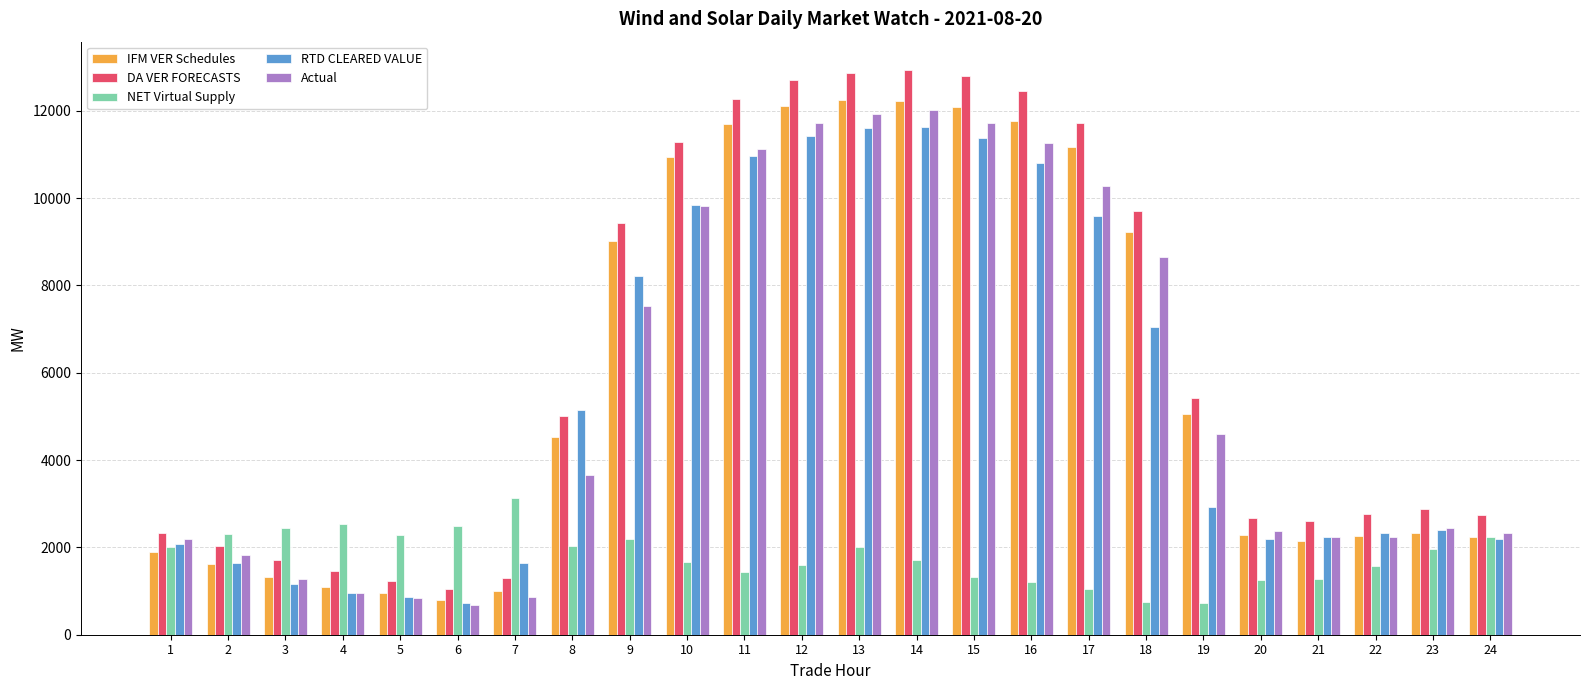

The value of DA VER FORECASTS at 13 is 12866.7. True or false?

True